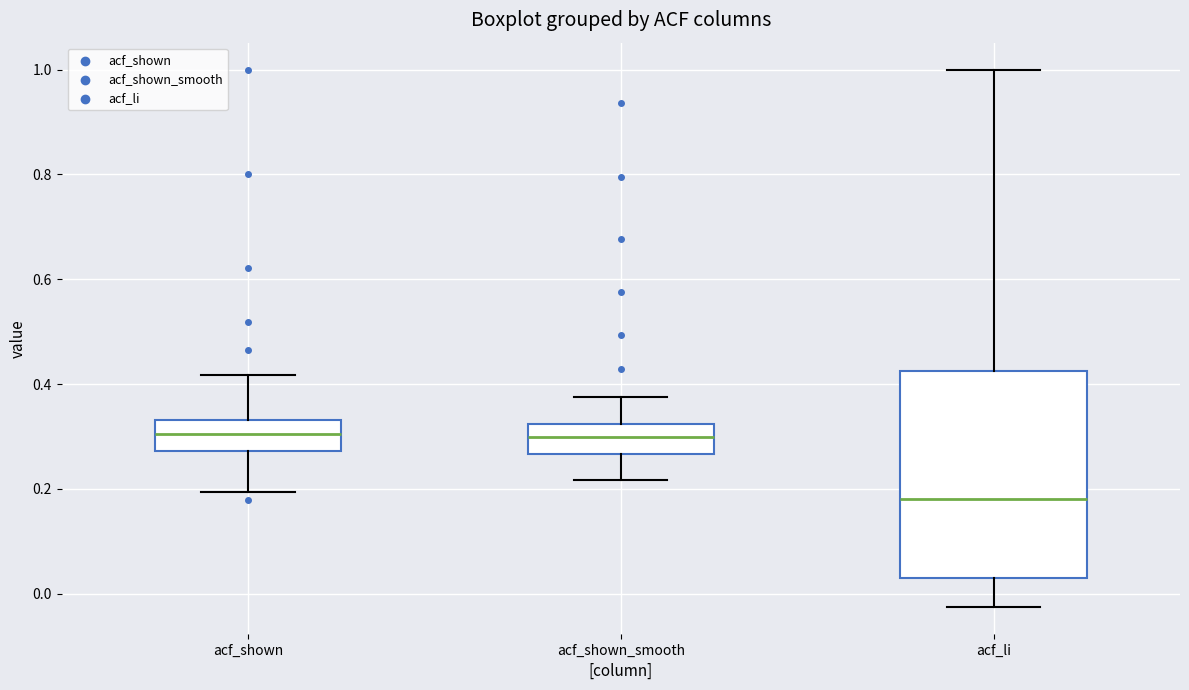

Reading left to right, read every box against the y-axis: the position of its median line, the range the box covers, and the ends of its whiskers. The values are not printed on the chart, so give them approximately, as read against the axis.

acf_shown: median 0.30, box 0.28 to 0.34, whiskers 0.20 to 0.42
acf_shown_smooth: median 0.30, box 0.26 to 0.32, whiskers 0.22 to 0.38
acf_li: median 0.18, box 0.04 to 0.42, whiskers -0.02 to 1.00